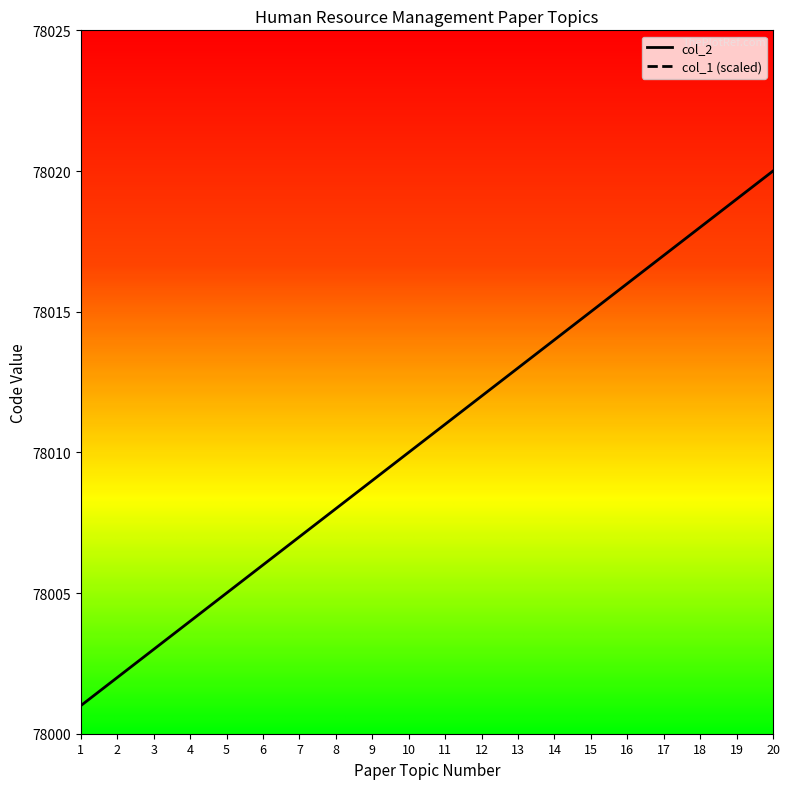

Is it true that the value at 11 is 53231?

False